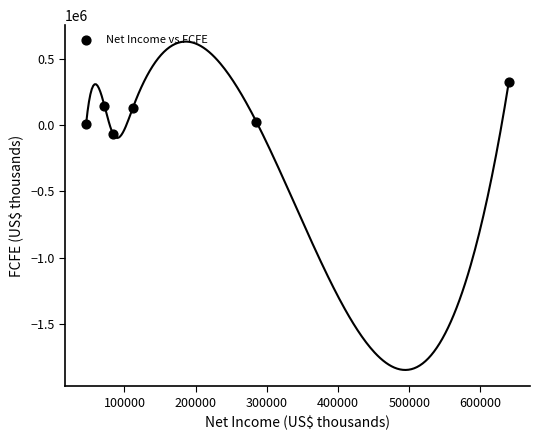

What is the average X value?

206570